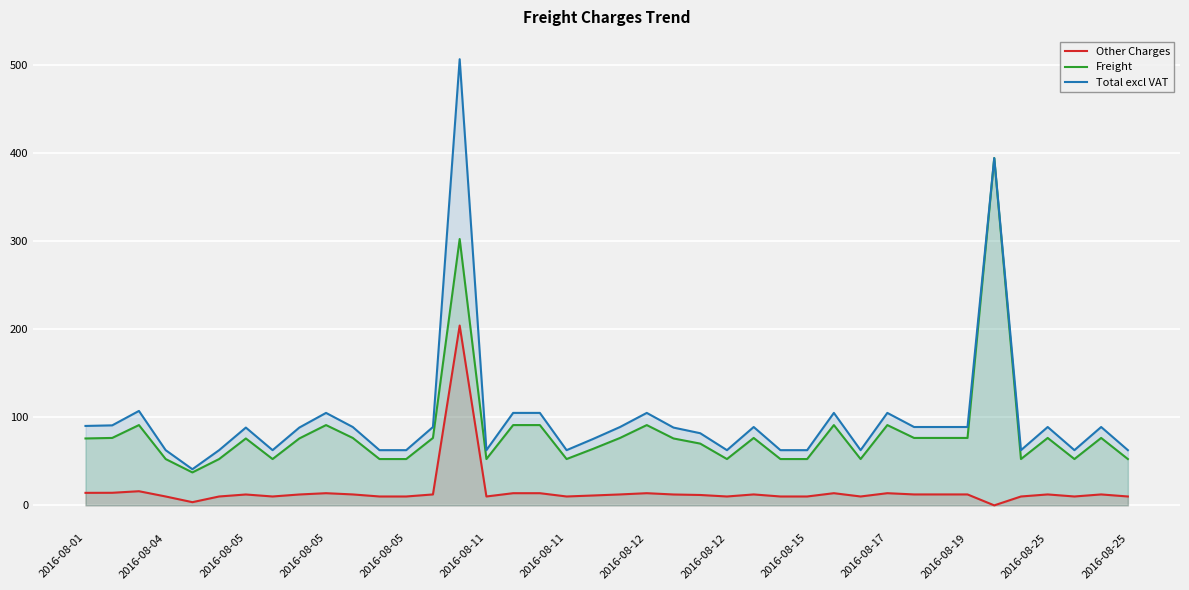

How many lines are shown in the chart?

3